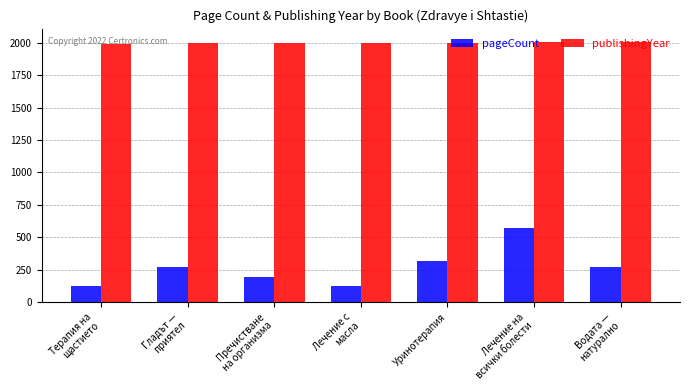

What is the highest value of the pageCount series?

570